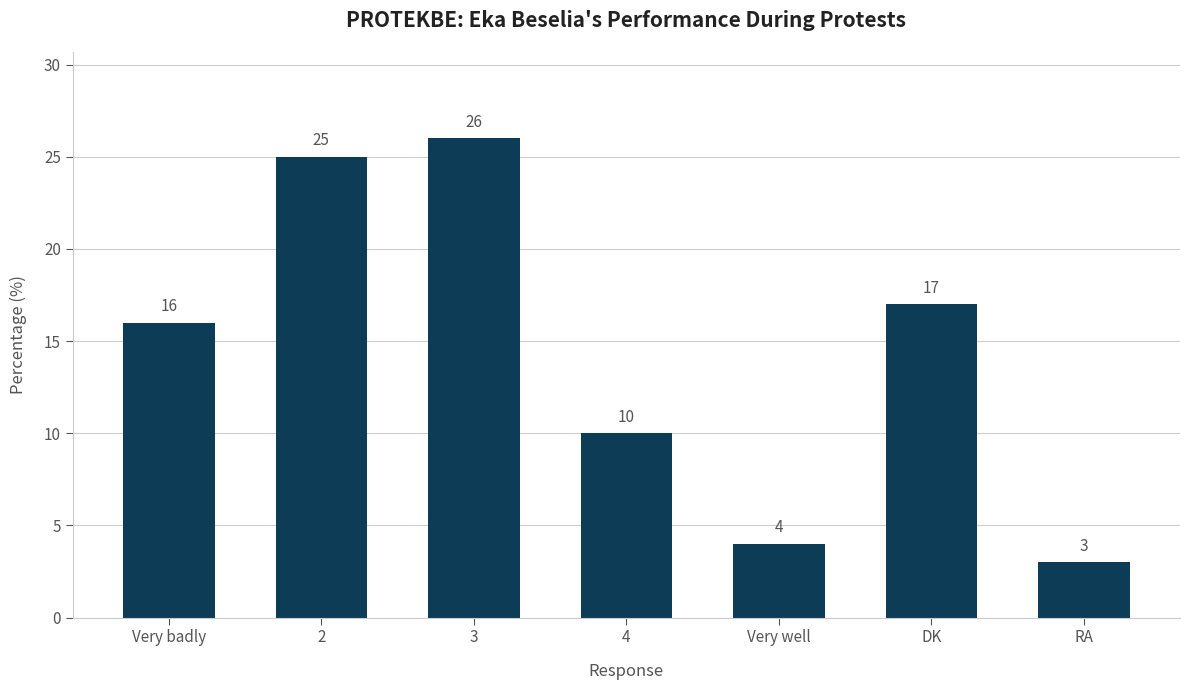

Reading left to right, what are all the values shown in this chart?

Very badly=16	2=25	3=26	4=10	Very well=4	DK=17	RA=3